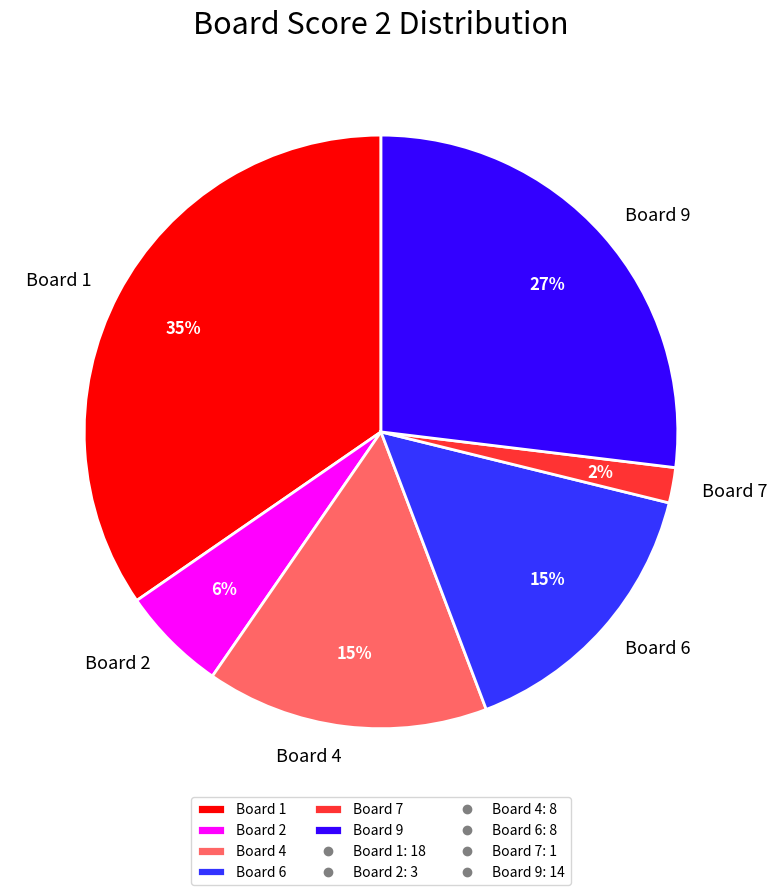

Which category has the biggest portion of the pie?

Board 1